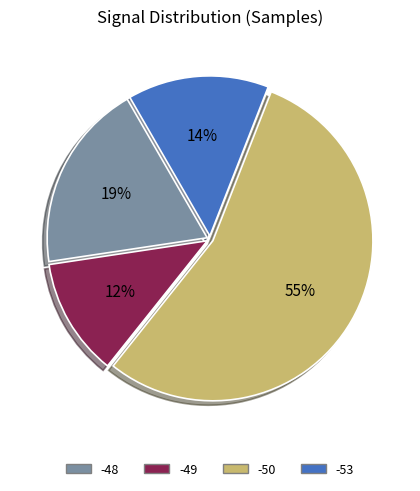

Count the number of slices in the pie.

4